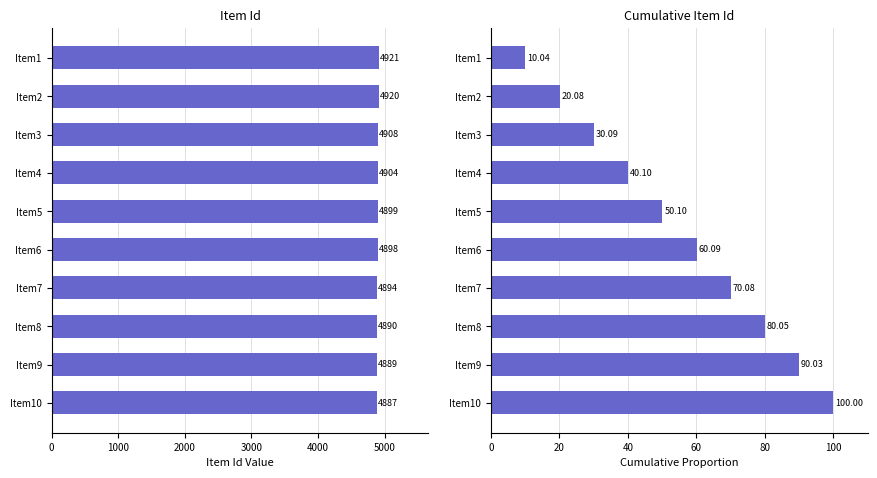

Rank the series by their average value, from lowest to highest.

Cumulative Item Id, Item Id